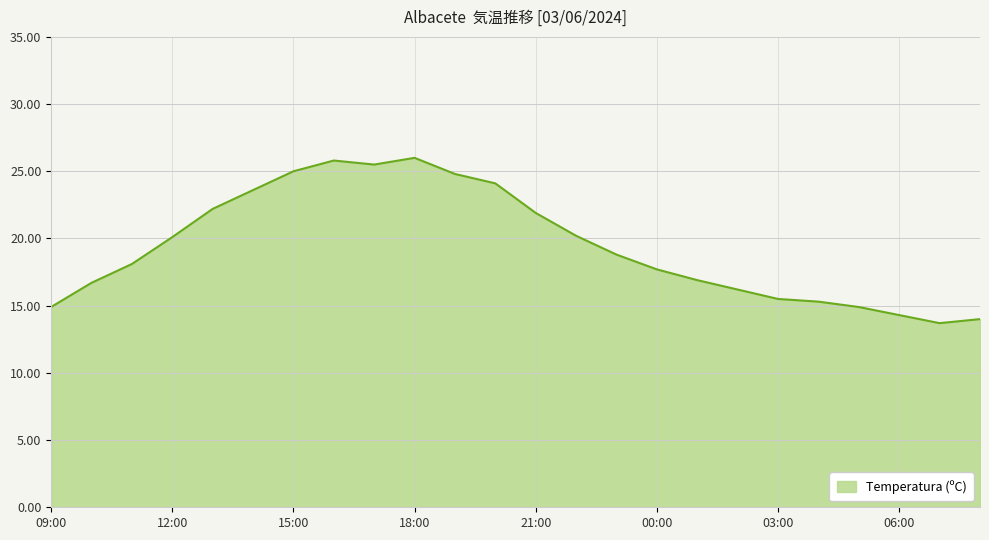

What is the difference between the maximum and second lowest values?

12.0